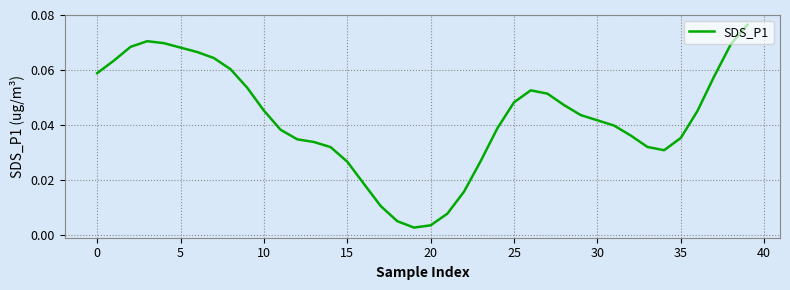

Is this an area chart (filled region under the line)?

No